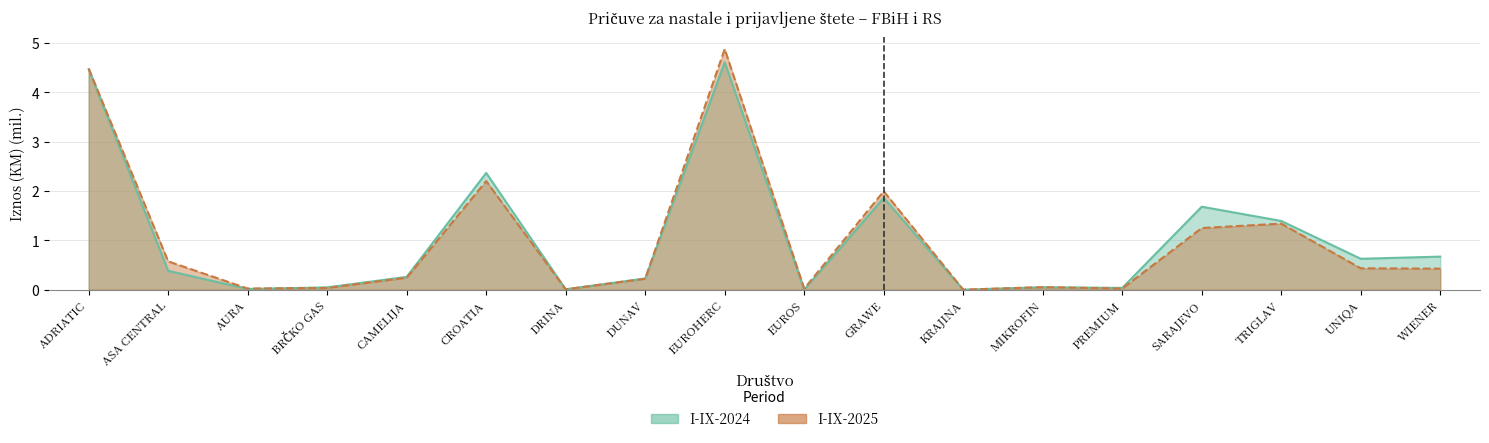

Rank the series by their average value, from highest to lowest.

I-IX-2024, I-IX-2025